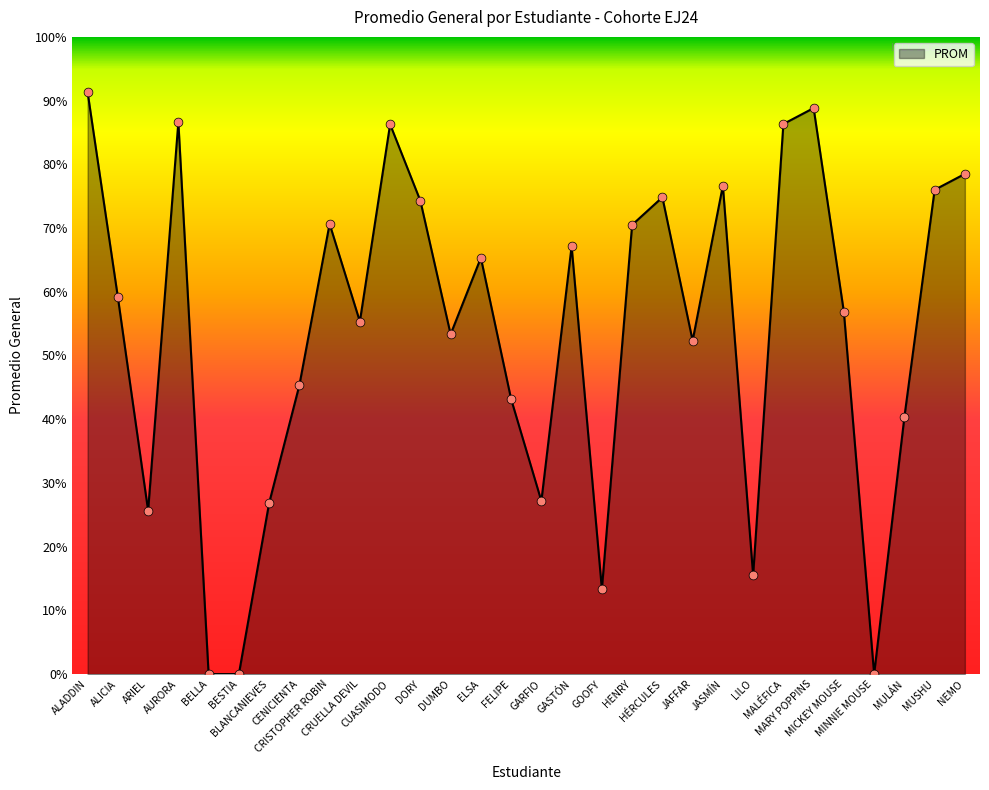

What is the ratio of the value at BLANCANIEVES to the value at GASTÓN?

0.4